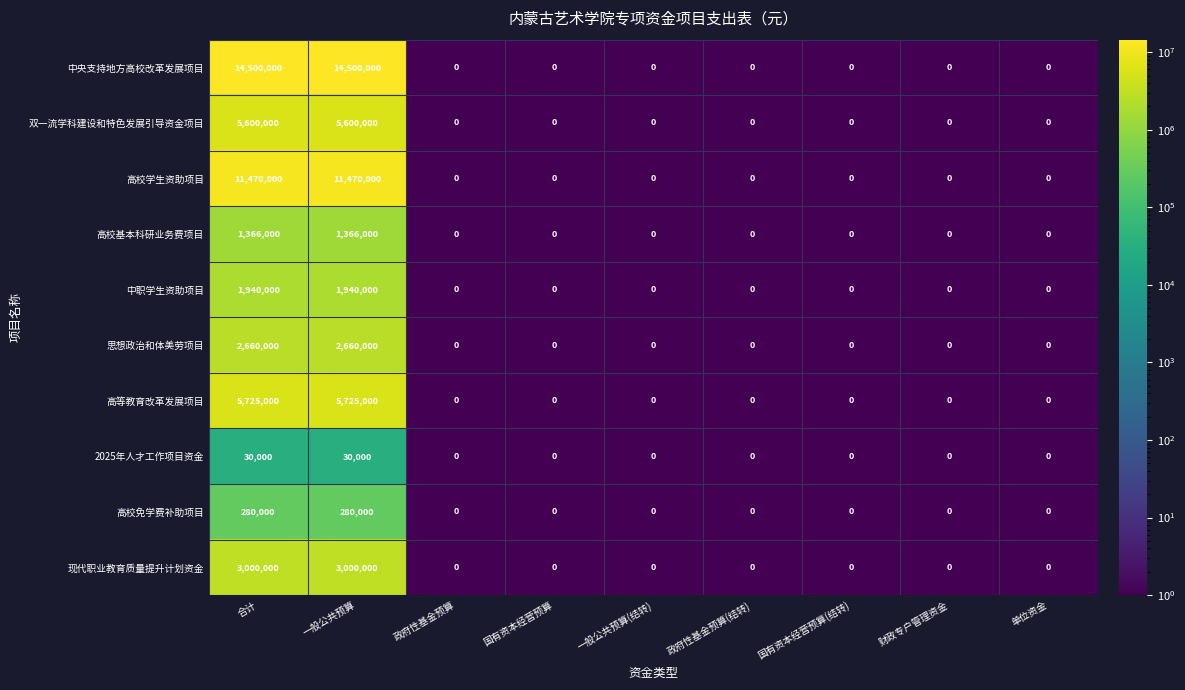

True or false: 现代职业教育质量提升计划资金 has a value of 3000000 at 合计.

True